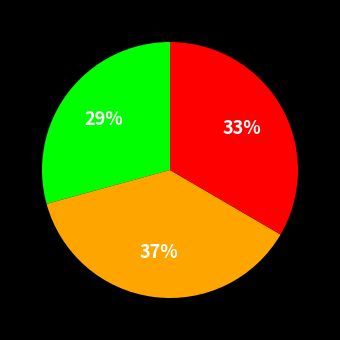

Is there any slice that represents more than half of the pie?

No